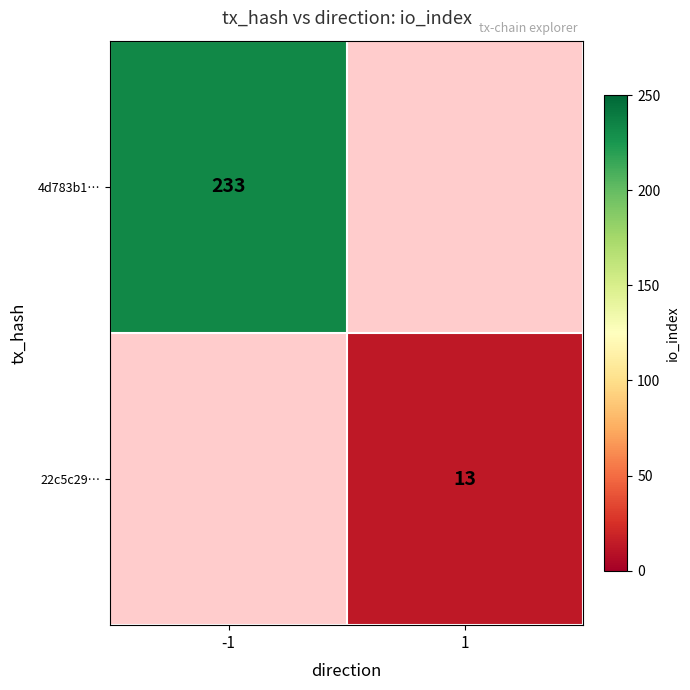

Is it true that 4d783b1… equals 130 at -1?

False